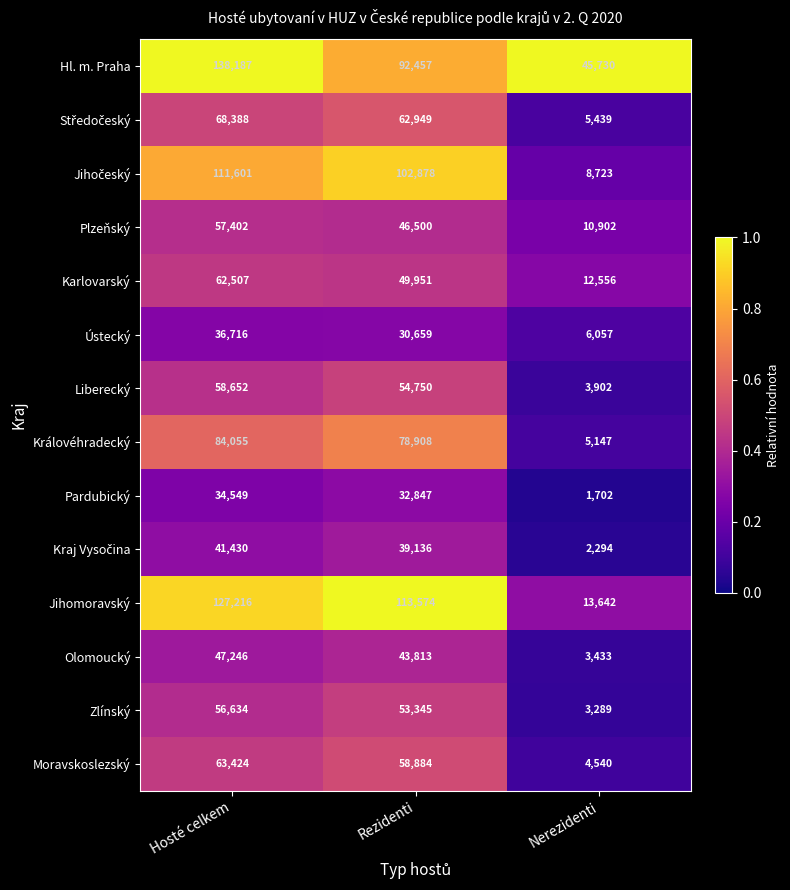

Where is Hl. m. Praha nearest to the value 91958?

Rezidenti